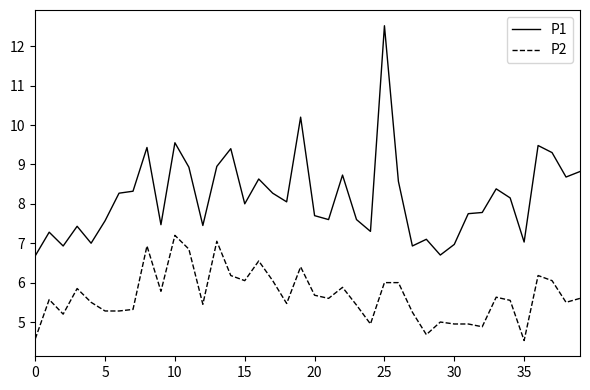

What is the difference between the maximum and minimum values in the P1 series?

5.8